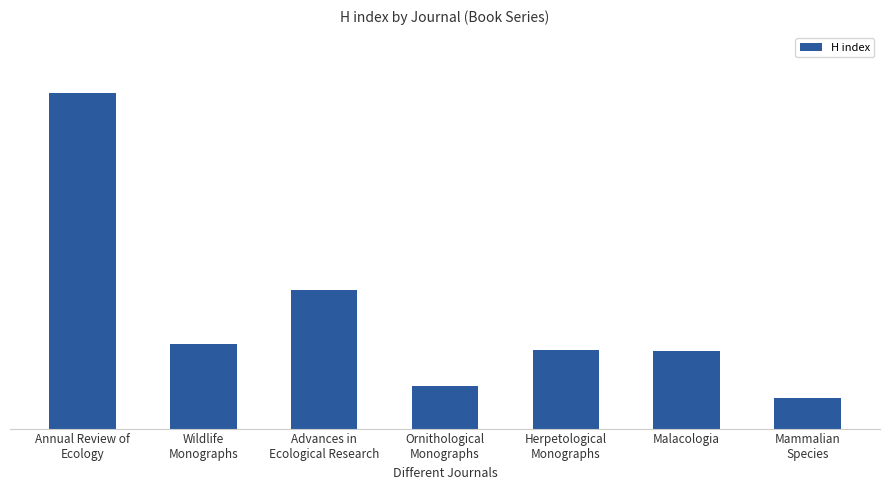

Are the bars horizontal?

No